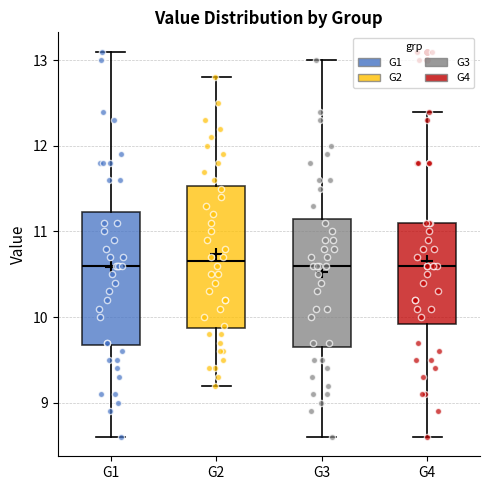

Reading left to right, transcribe this box plot: for each box, give where its median line is, the range the box spans, and where its two whiskers end, as read against the y-axis. The values are not printed on the chart, so give them approximately, as read against the axis.

G1: median 10.6, box 9.7 to 11.2, whiskers 8.6 to 13.1
G2: median 10.7, box 9.9 to 11.5, whiskers 9.2 to 12.8
G3: median 10.6, box 9.7 to 11.2, whiskers 8.6 to 13.0
G4: median 10.6, box 9.9 to 11.1, whiskers 8.6 to 12.4